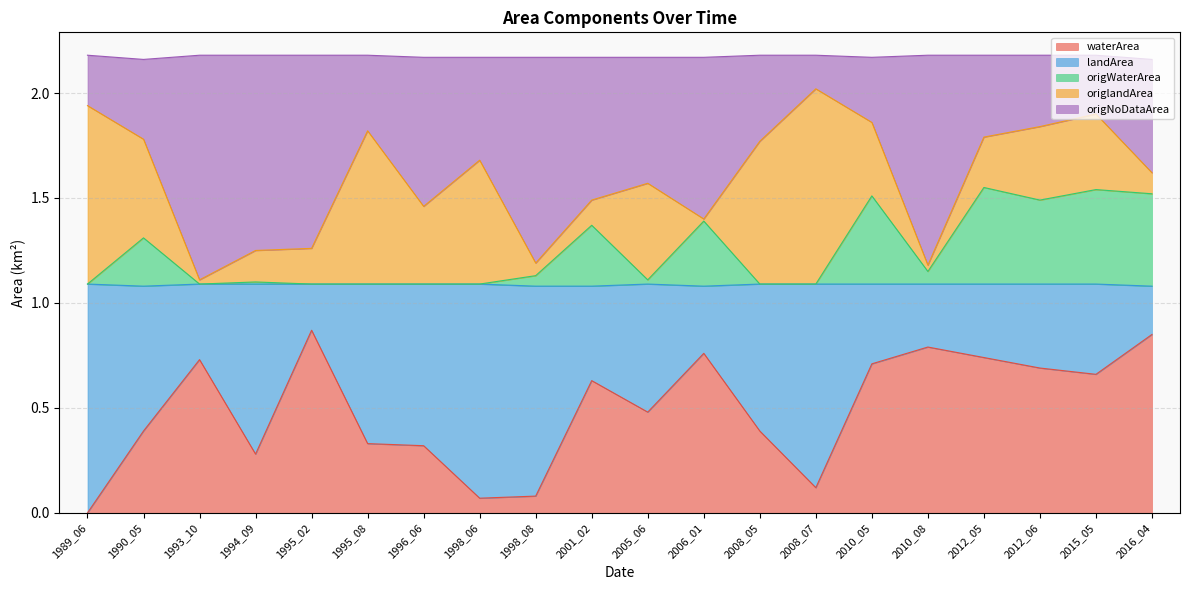

True or false: origNoDataArea has more than 2 points higher than both neighbors.

True